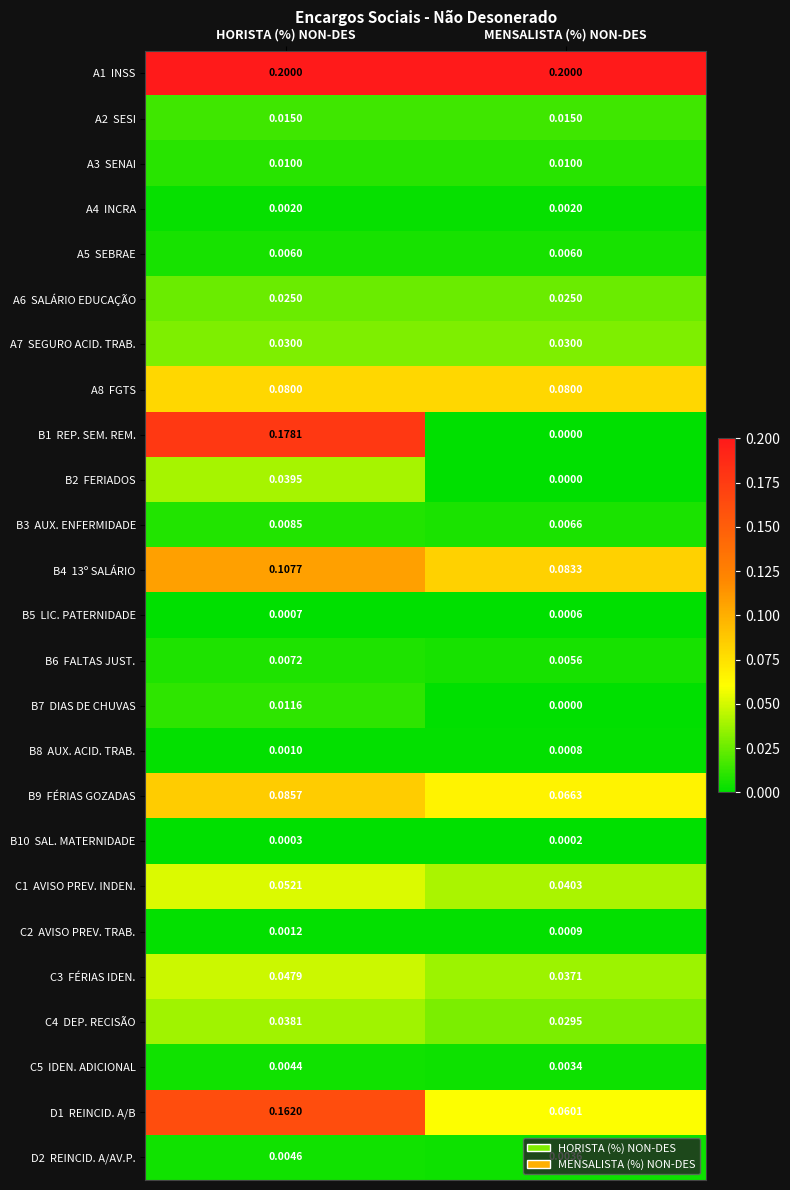

Which label corresponds to the smallest value in the chart?

MENSALISTA (%) NON-DES